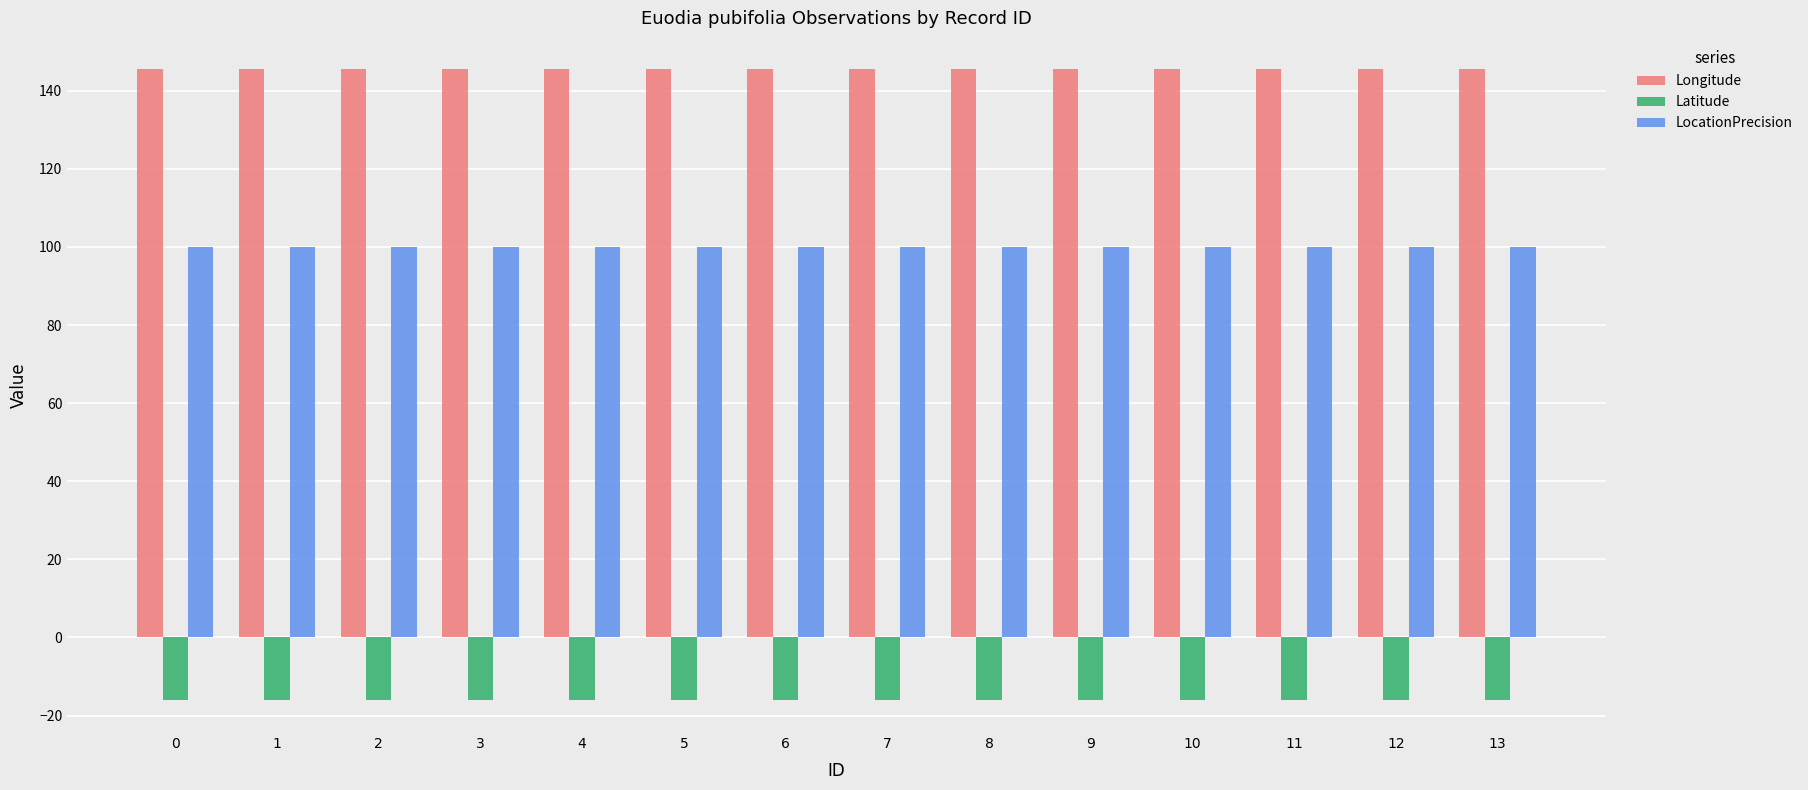

How many series are shown in this chart?

3